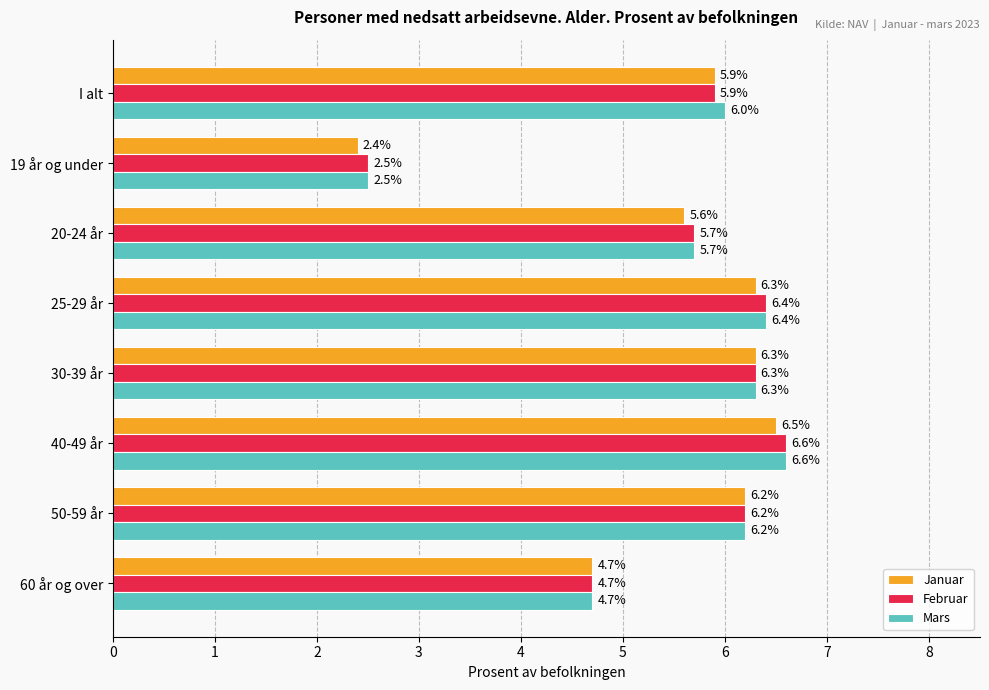

At which category is the sum across all series the highest?

40-49 år